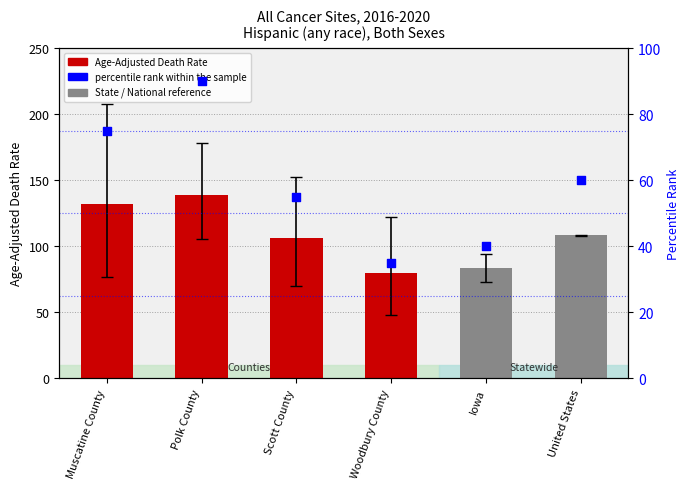

Which series contains the highest Y value?

Age-Adjusted Death Rate